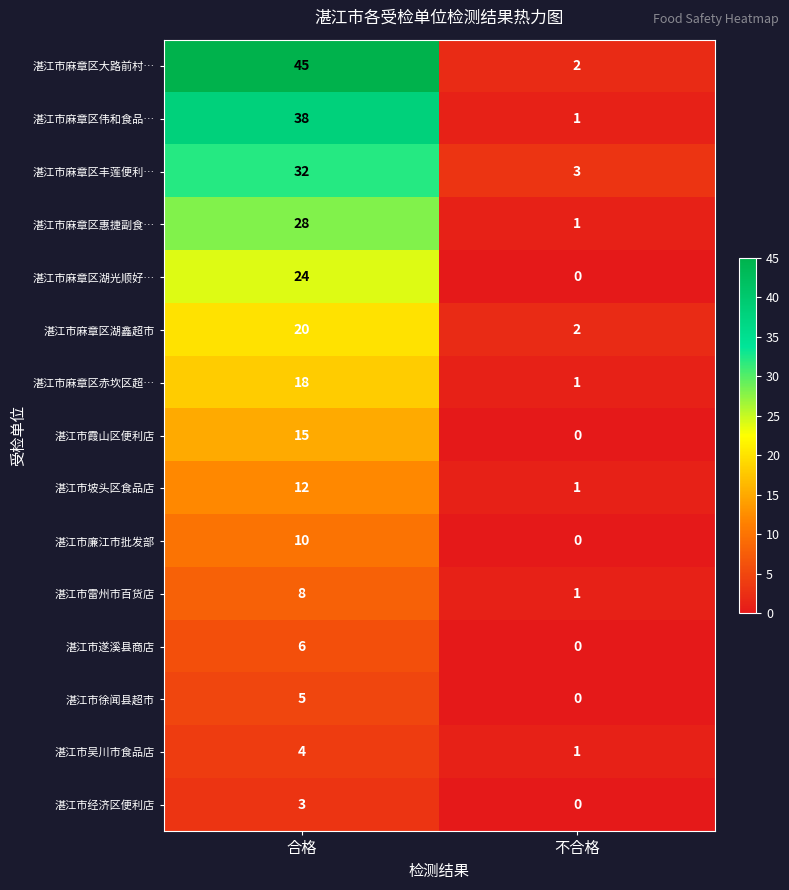

The value of 湛江市麻章区湖鑫超市 at 合格 is 20. True or false?

True